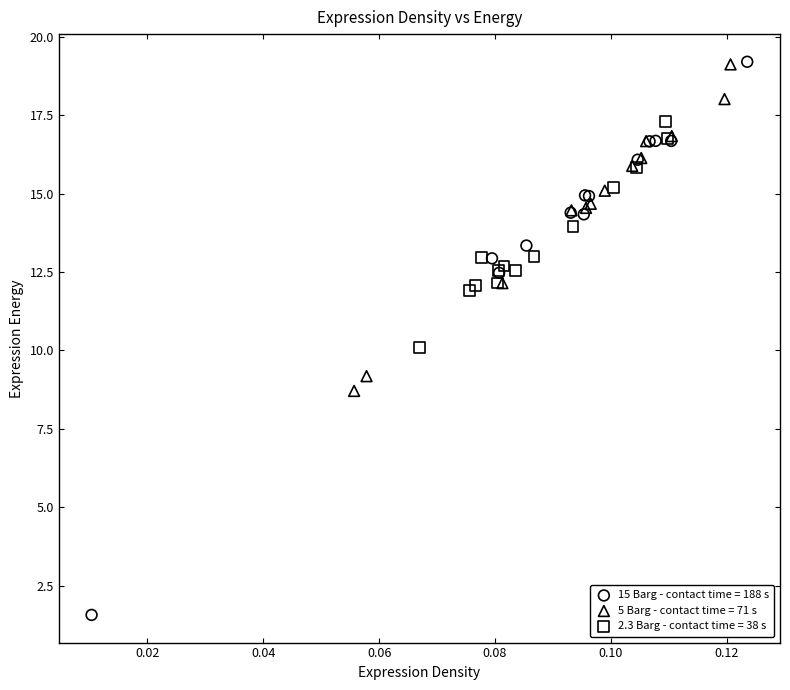

Which series has the largest Y range (max minus min)?

15 Barg - contact time = 188 s